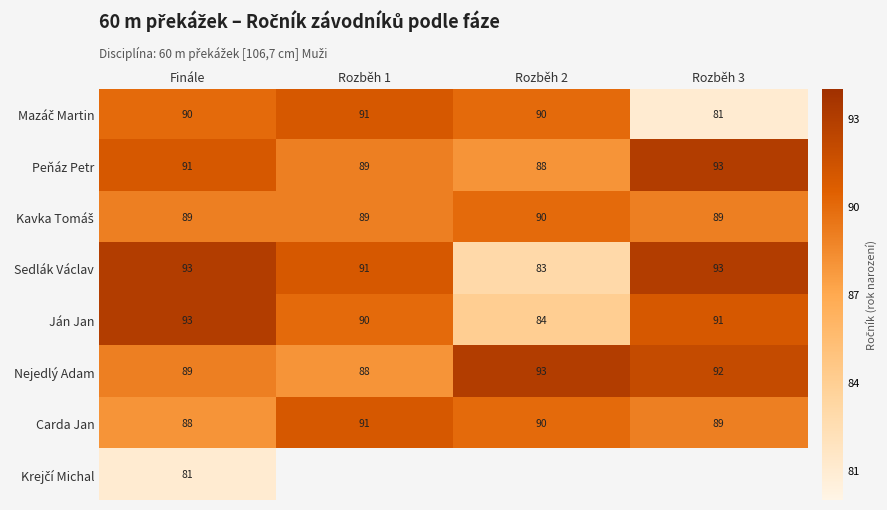

What is the difference between the Peňáz Petr values at Rozběh 1 and Rozběh 3?

4